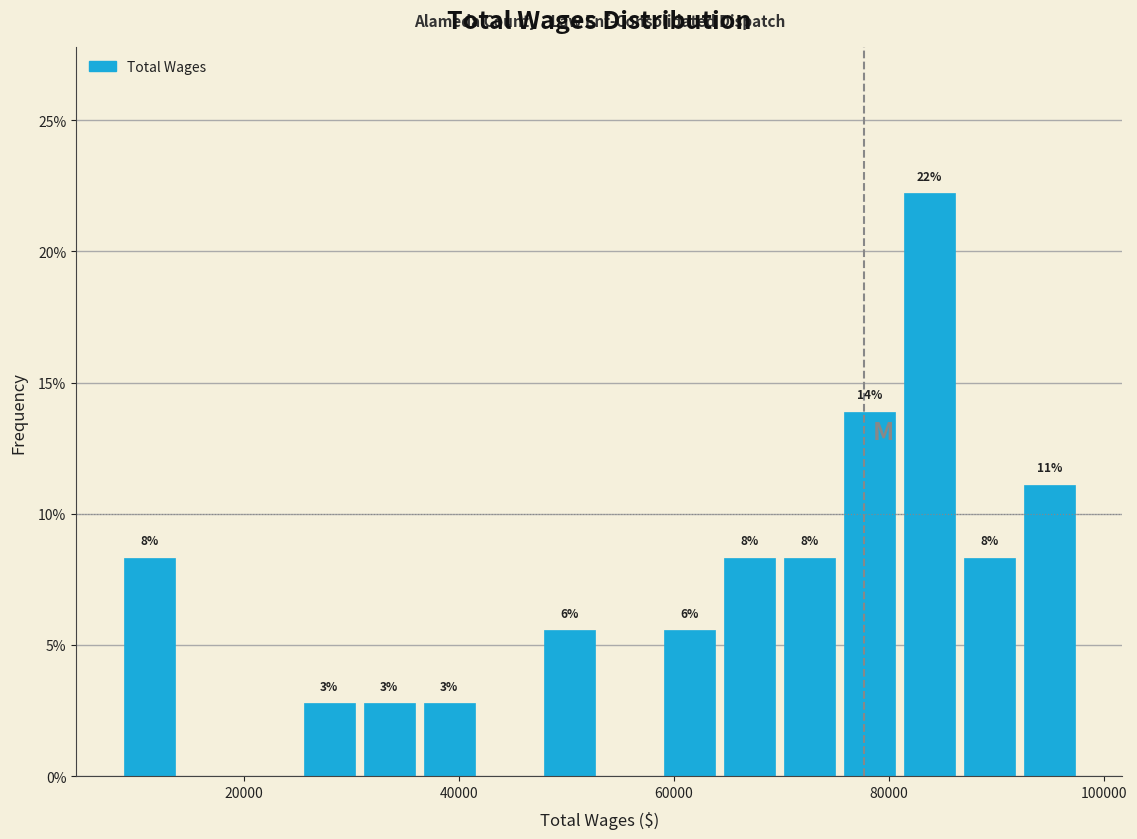

Around what value on the x-axis is the tallest bar? Give the approximate position of its centre, as read against the axis.

84000